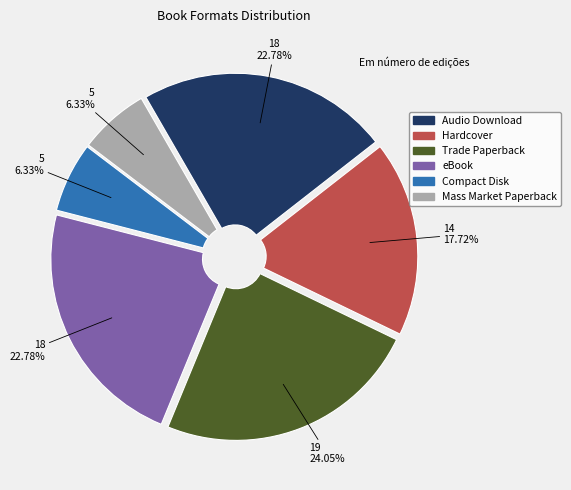

True or false: Compact Disk accounts for 6% of the total.

True